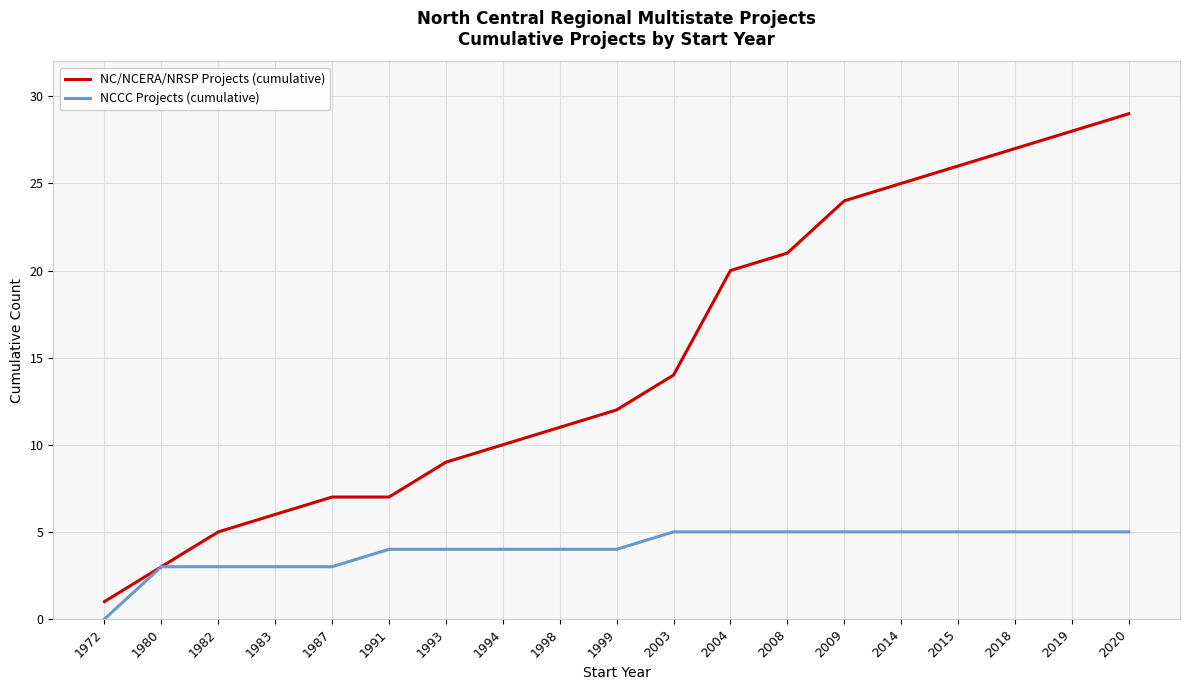

What is the total value across all series at 1980?

6